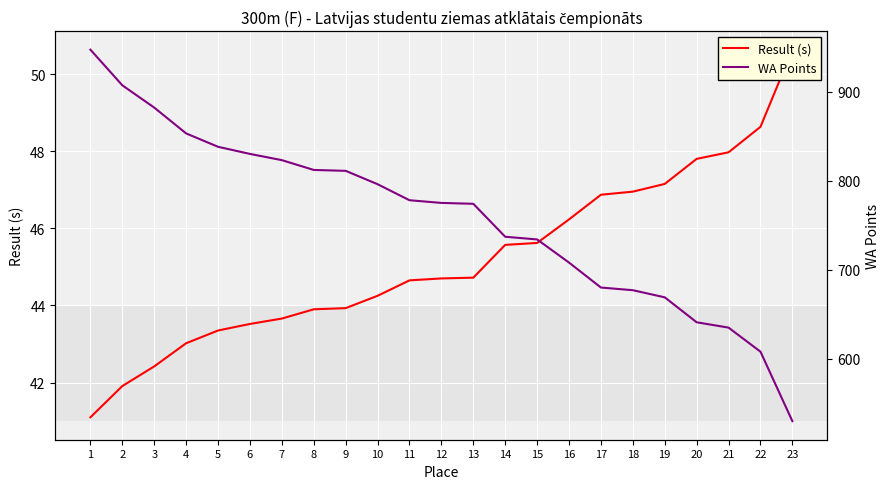

How many distinct data groups are displayed?

2